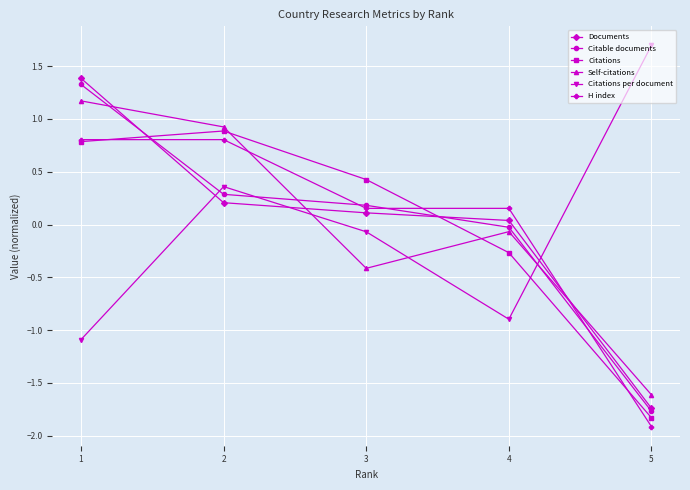

Is the value of Self-citations at 3 greater than the value of Citations per document at 1?

Yes